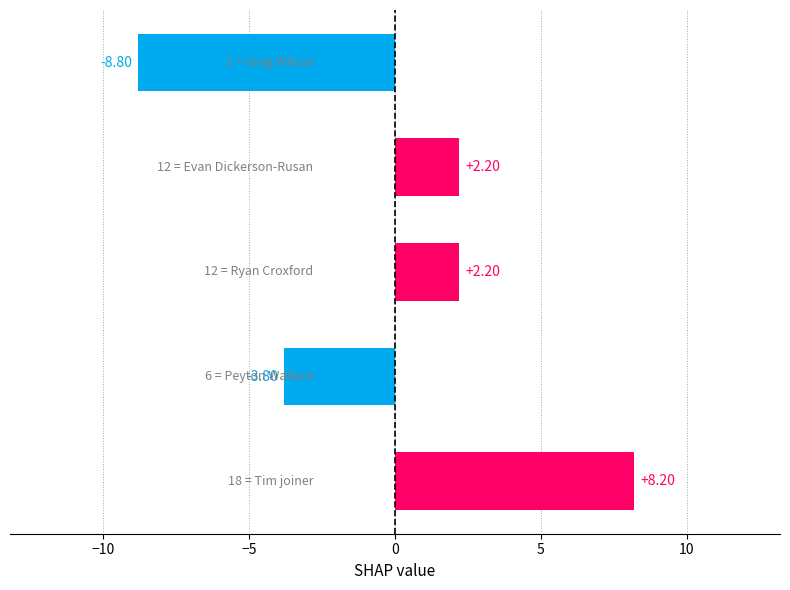

What is the difference between the maximum and second lowest values?

12.0